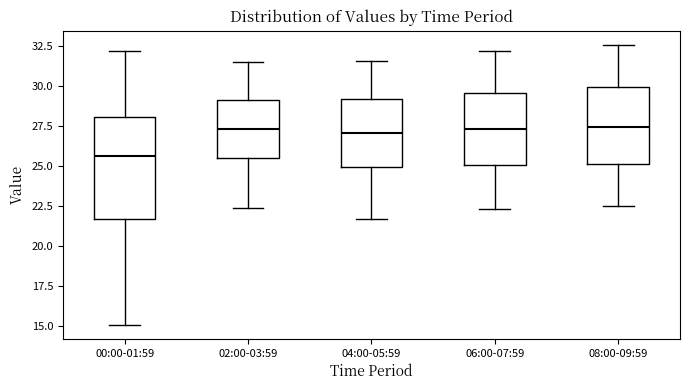

Reading left to right, transcribe this box plot: for each box, give where its median line is, the range the box spans, and where its two whiskers end, as read against the y-axis. The values are not printed on the chart, so give them approximately, as read against the axis.

00:00-01:59: median 25.5, box 21.5 to 28.0, whiskers 15.0 to 32.0
02:00-03:59: median 27.5, box 25.5 to 29.0, whiskers 22.5 to 31.5
04:00-05:59: median 27.0, box 25.0 to 29.0, whiskers 21.5 to 31.5
06:00-07:59: median 27.5, box 25.0 to 29.5, whiskers 22.5 to 32.0
08:00-09:59: median 27.5, box 25.0 to 30.0, whiskers 22.5 to 32.5